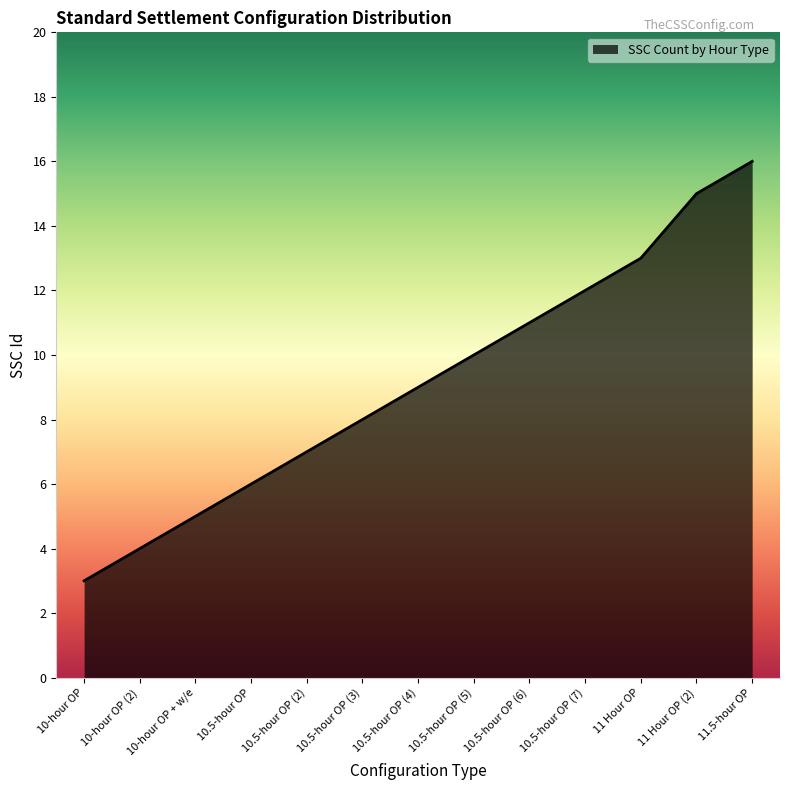

The chart shows a value of 1 at 10-hour OP. True or false?

False